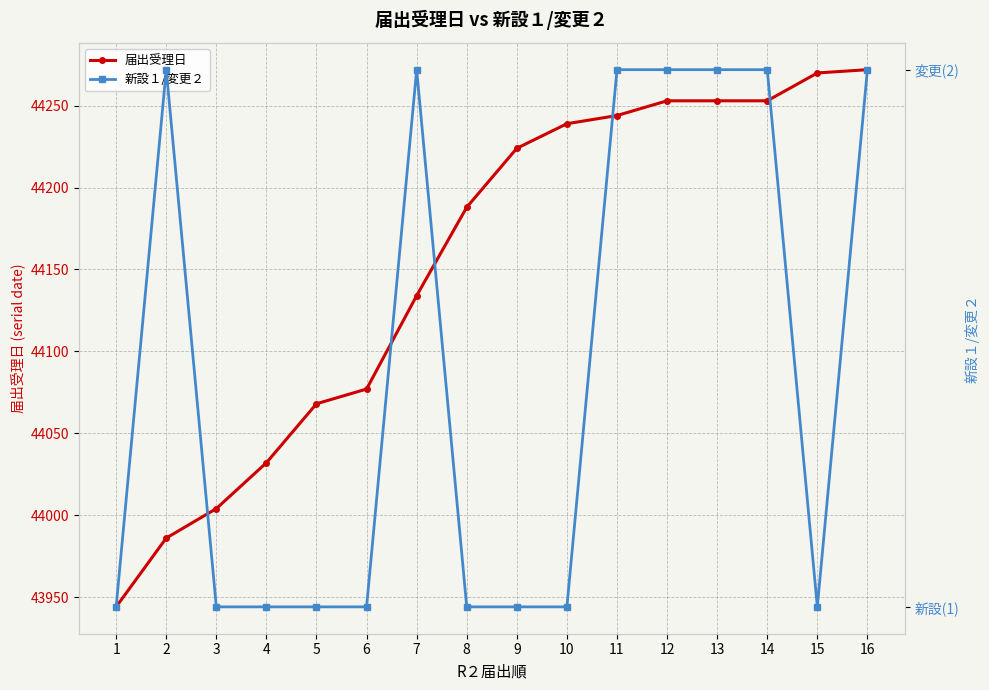

Rank the series by their maximum value, from highest to lowest.

届出受理日, 新設１/変更２